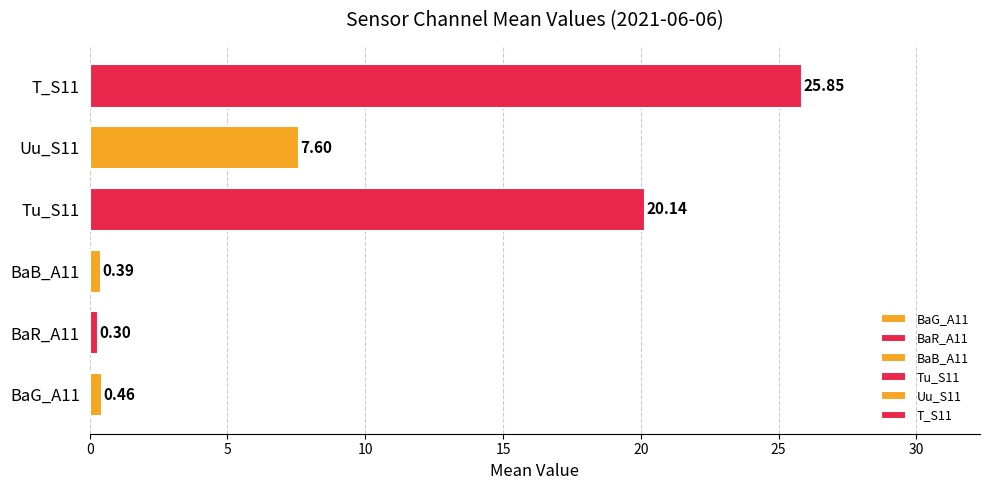

Approximately how many times larger is the value at Uu_S11 compared to T_S11?

0.3